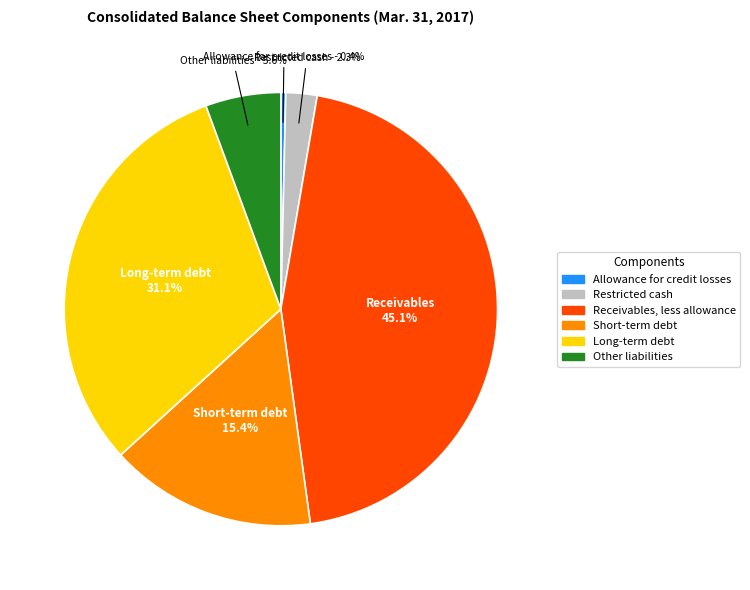

Rank the categories by value from lowest to highest.

Allowance for credit losses, Restricted cash, Other liabilities, Short-term debt, Long-term debt, Receivables, less allowance